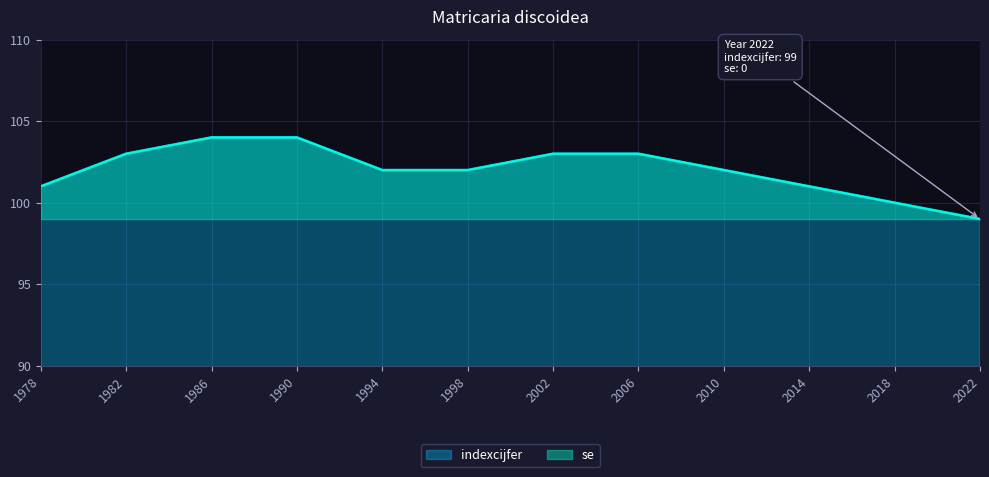

Which has a higher value, 1978 or 2014?

1978